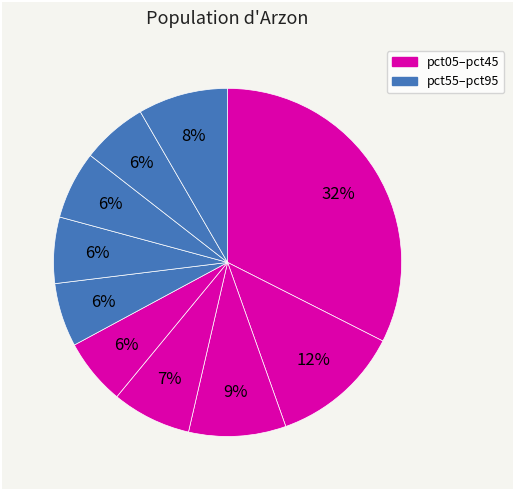

How many slices are in this pie chart?

10